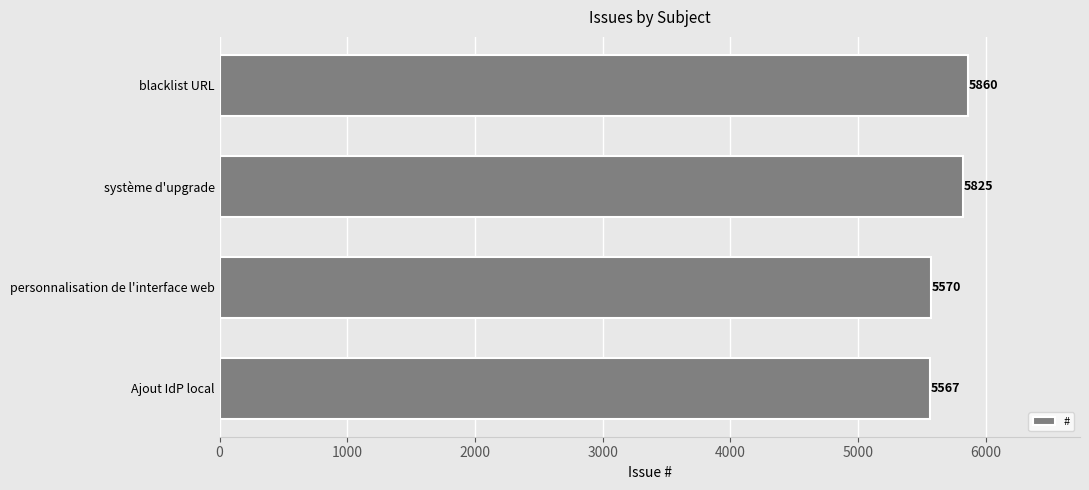

Are the bars grouped side by side (vs. stacked)?

No